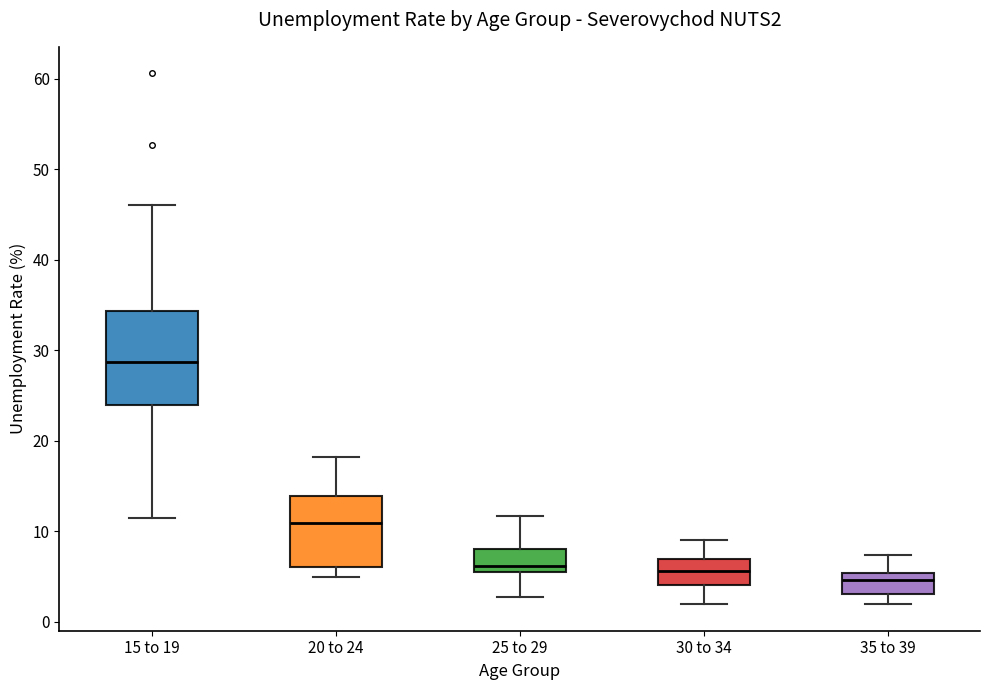

Reading left to right, transcribe this box plot: for each box, give where its median line is, the range the box spans, and where its two whiskers end, as read against the y-axis. The values are not printed on the chart, so give them approximately, as read against the axis.

15 to 19: median 29, box 24 to 34, whiskers 11 to 46
20 to 24: median 11, box 6 to 14, whiskers 5 to 18
25 to 29: median 6, box 5 to 8, whiskers 3 to 12
30 to 34: median 6, box 4 to 7, whiskers 2 to 9
35 to 39: median 5 (just below the box's upper edge), box 3 to 5, whiskers 2 to 7